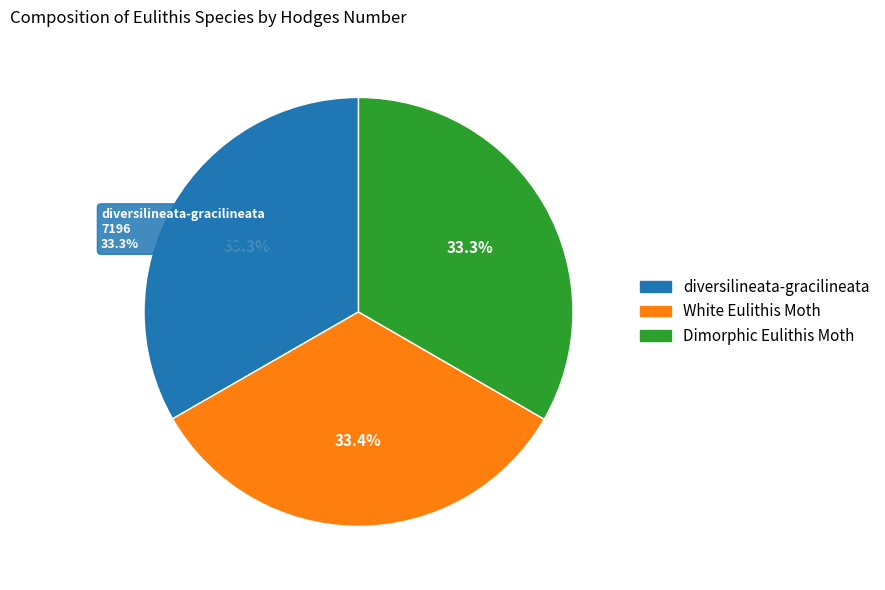

What is the largest slice in the pie chart?

White Eulithis Moth